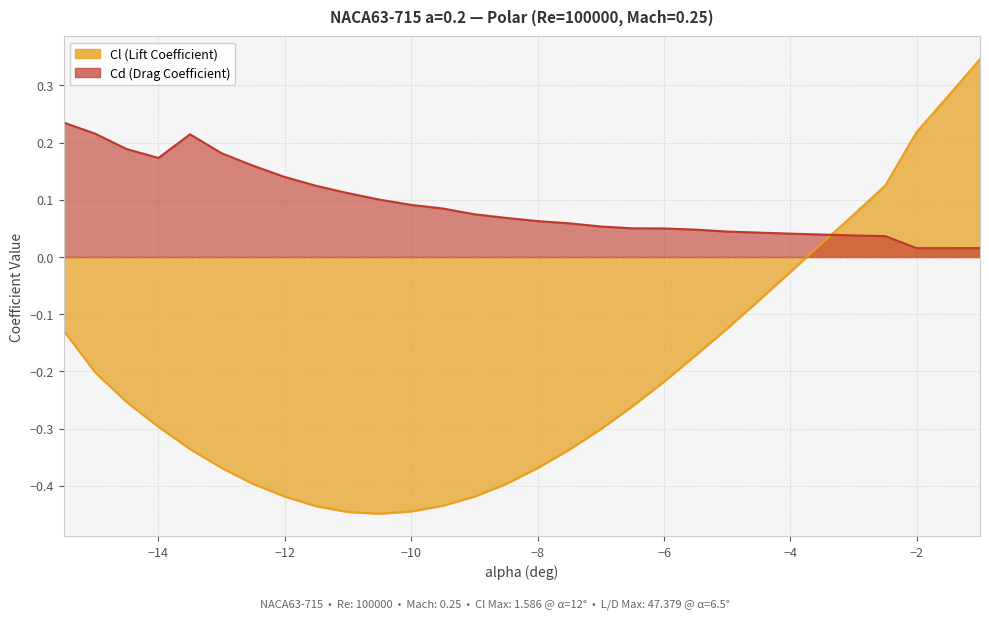

What is the difference between the highest and lowest values at -11.5?

0.6